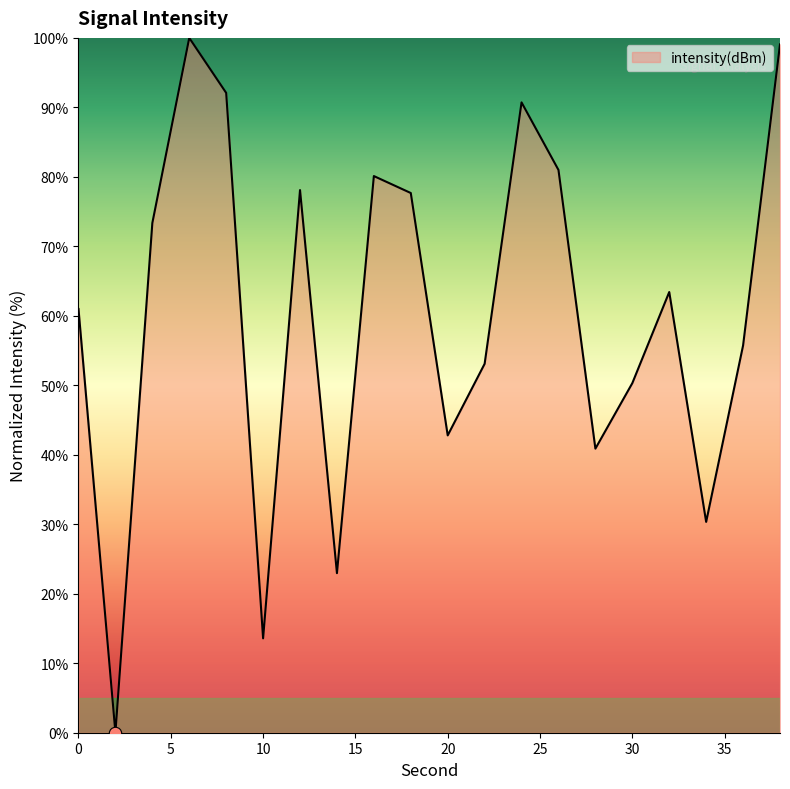

What is the difference between the maximum and minimum values?

100.0